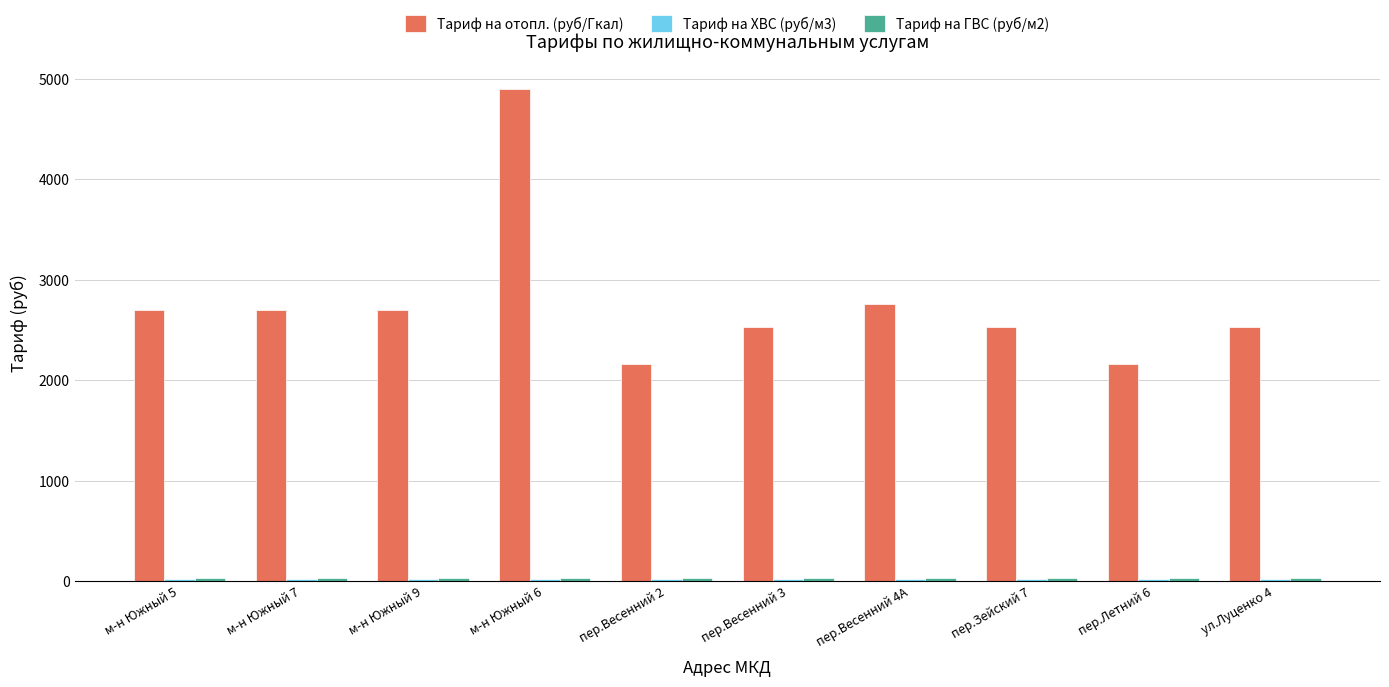

What is the label of the 5th bar from the right?

пер.Весенний 3